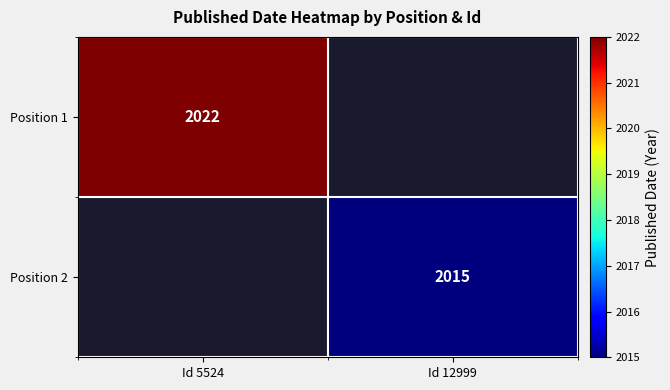

Is it true that Position 1 equals 3587.5 at Id 5524?

False